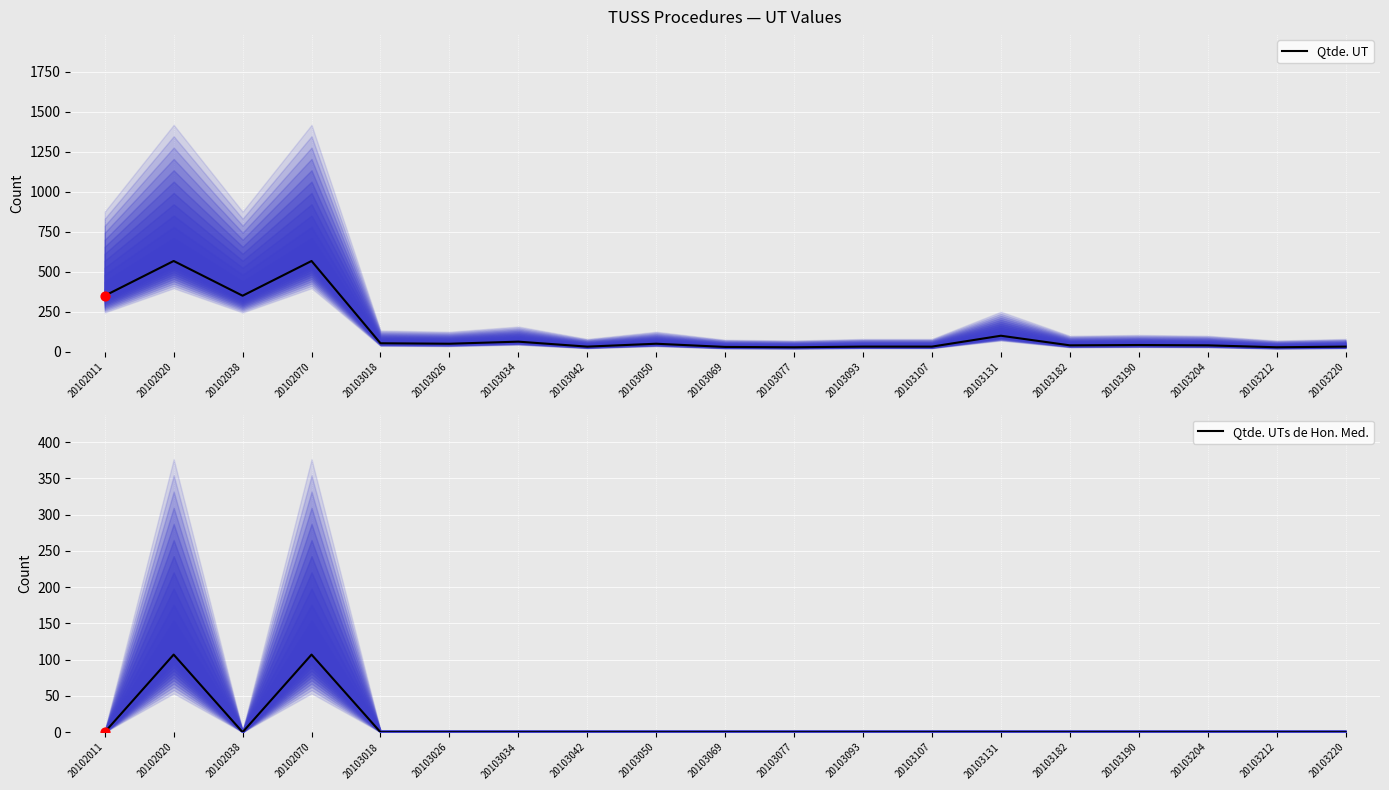

What are all the series names shown in the legend?

Qtde. UT, Qtde. UTs de Hon. Med.